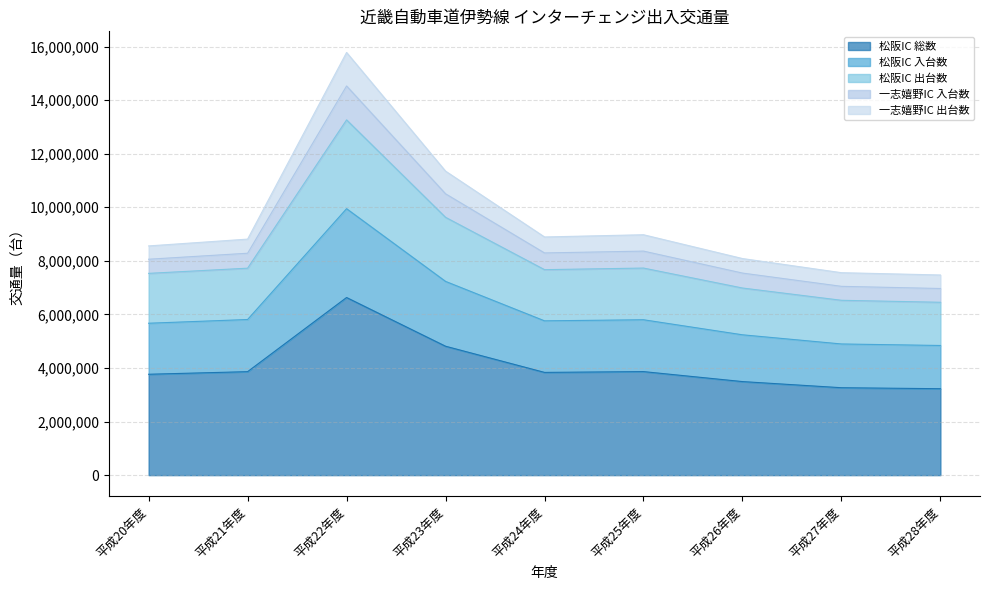

Does the chart have visible grid lines?

Yes